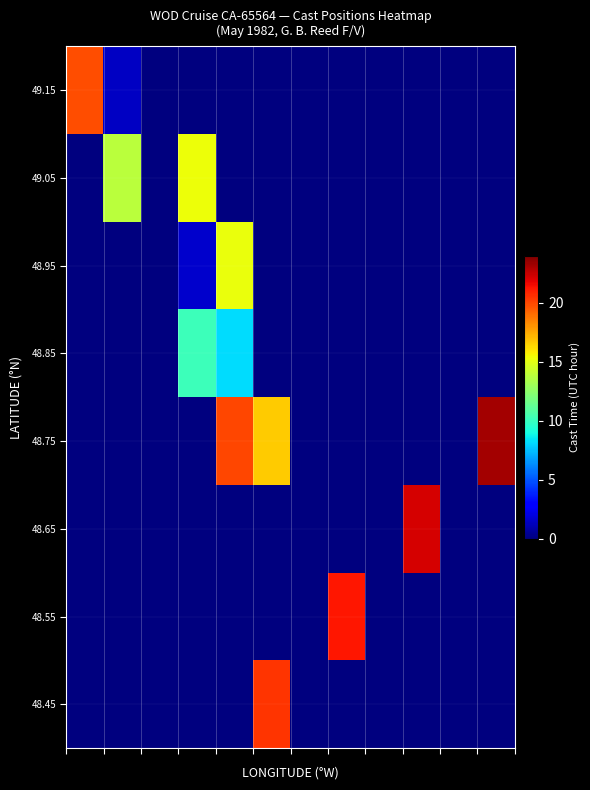

Reading left to right, extract all data points from this chart.

48.45: 0.0	0.0	0.0	0.0	0.0	20.5	0.0	0.0	0.0	0.0	0.0	0.0
48.55: 0.0	0.0	0.0	0.0	0.0	0.0	0.0	21.2	0.0	0.0	0.0	0.0
48.65: 0.0	0.0	0.0	0.0	0.0	0.0	0.0	0.0	0.0	22.2	0.0	0.0
48.75: 0.0	0.0	0.0	0.0	20.0	16.7	0.0	0.0	0.0	0.0	0.0	23.2
48.85: 0.0	0.0	0.0	10.2	8.2	0.0	0.0	0.0	0.0	0.0	0.0	0.0
48.95: 0.0	0.0	0.0	1.6	15.2	0.0	0.0	0.0	0.0	0.0	0.0	0.0
49.05: 0.0	13.8	0.0	15.3	0.0	0.0	0.0	0.0	0.0	0.0	0.0	0.0
49.15: 19.8	1.4	0.0	0.0	0.0	0.0	0.0	0.0	0.0	0.0	0.0	0.0